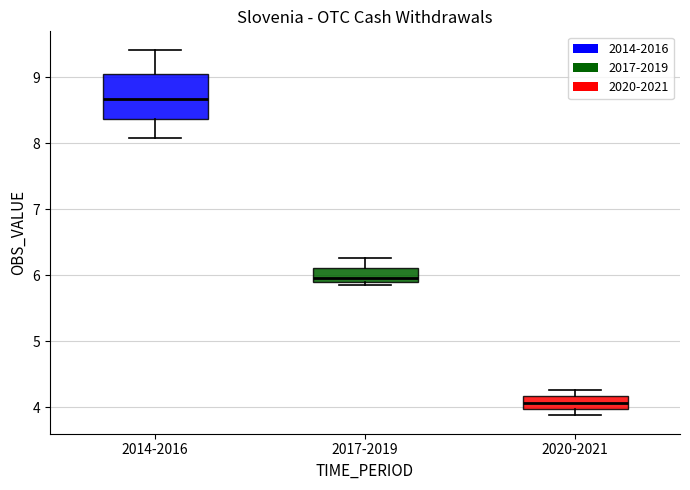

Reading left to right, transcribe this box plot: for each box, give where its median line is, the range the box spans, and where its two whiskers end, as read against the y-axis. The values are not printed on the chart, so give them approximately, as read against the axis.

2014-2016: median 8.7, box 8.4 to 9.0, whiskers 8.1 to 9.4
2017-2019: median 6.0, box 5.9 to 6.1, whiskers 5.9 (just below the box's lower edge) to 6.3
2020-2021: median 4.1, box 4.0 to 4.2, whiskers 3.9 to 4.3